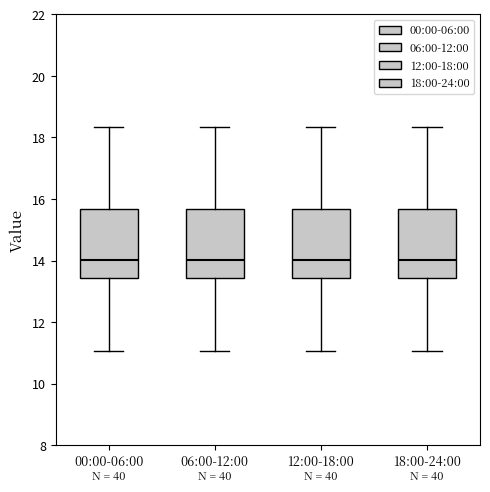

Reading left to right, transcribe this box plot: for each box, give where its median line is, the range the box spans, and where its two whiskers end, as read against the y-axis. The values are not printed on the chart, so give them approximately, as read against the axis.

00:00-06:00: median 14.0, box 13.4 to 15.6, whiskers 11.0 to 18.4
06:00-12:00: median 14.0, box 13.4 to 15.6, whiskers 11.0 to 18.4
12:00-18:00: median 14.0, box 13.4 to 15.6, whiskers 11.0 to 18.4
18:00-24:00: median 14.0, box 13.4 to 15.6, whiskers 11.0 to 18.4